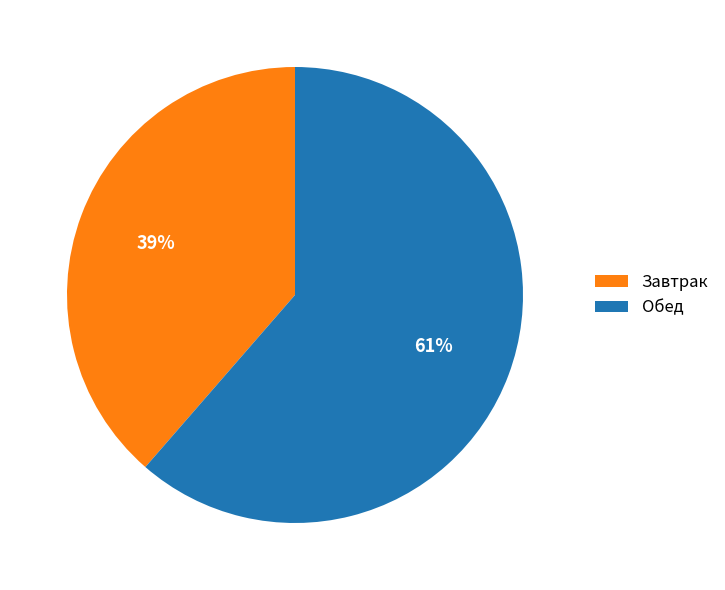

To the nearest percent, what is the average slice percentage?

50%